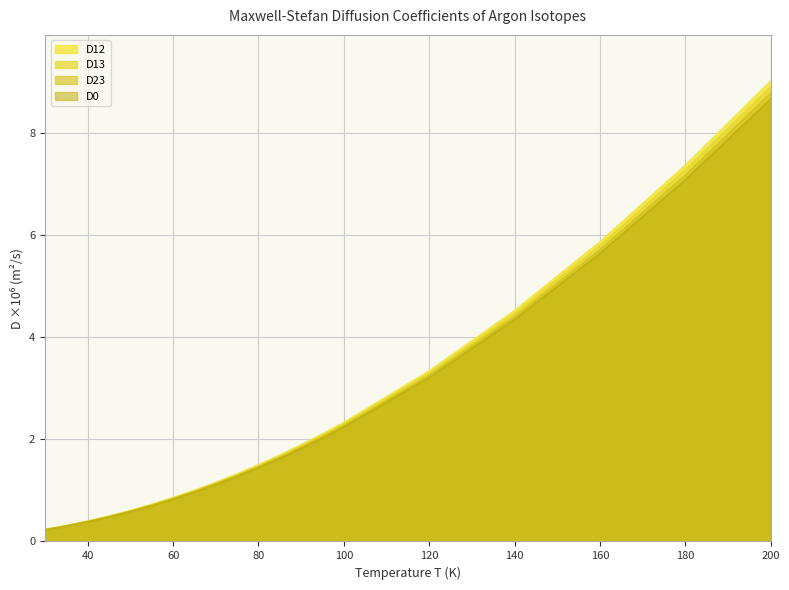

List the labels in order of D0 value, smallest first.

30, 35, 40, 45, 50, 55, 60, 65, 70, 75, 80, 85, 90, 95, 100, 120, 140, 160, 180, 200